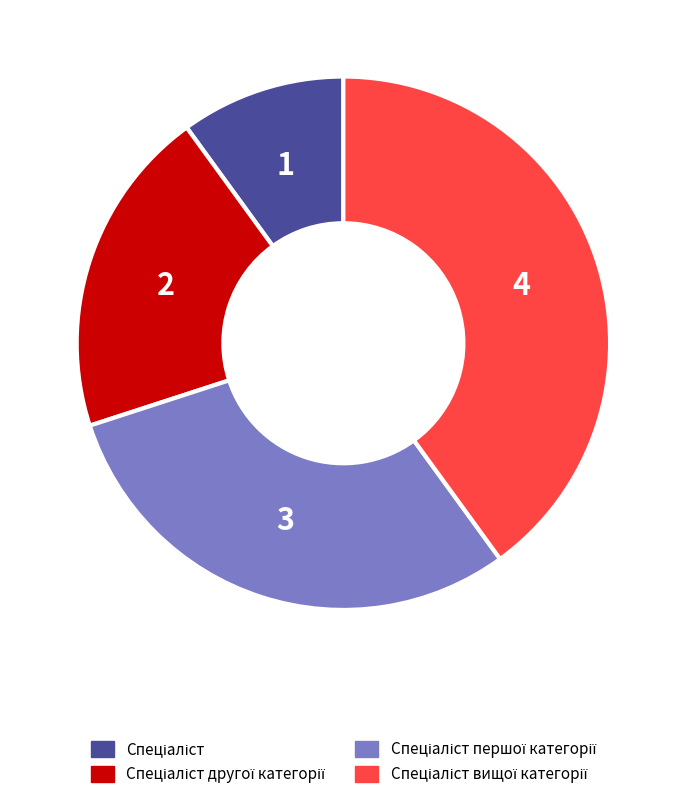

Is there a majority slice in this chart?

No